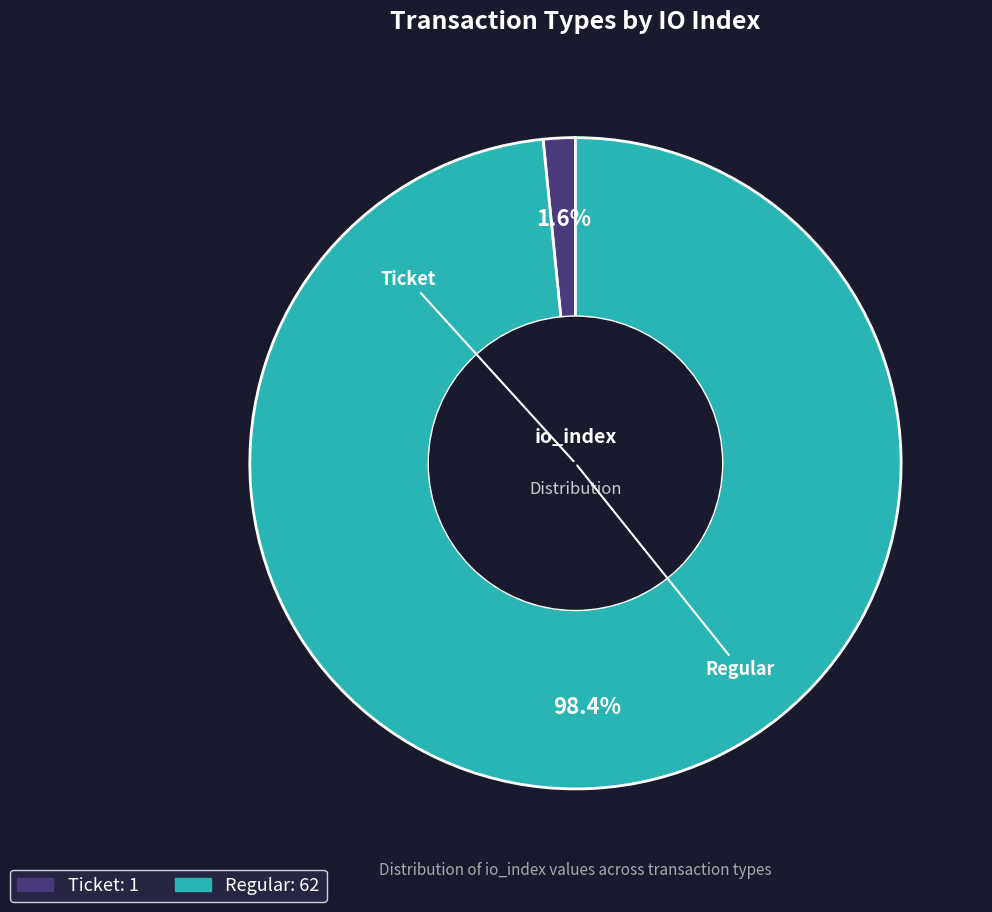

To the nearest percent, what is the difference between the largest and smallest slice percentages?

97%